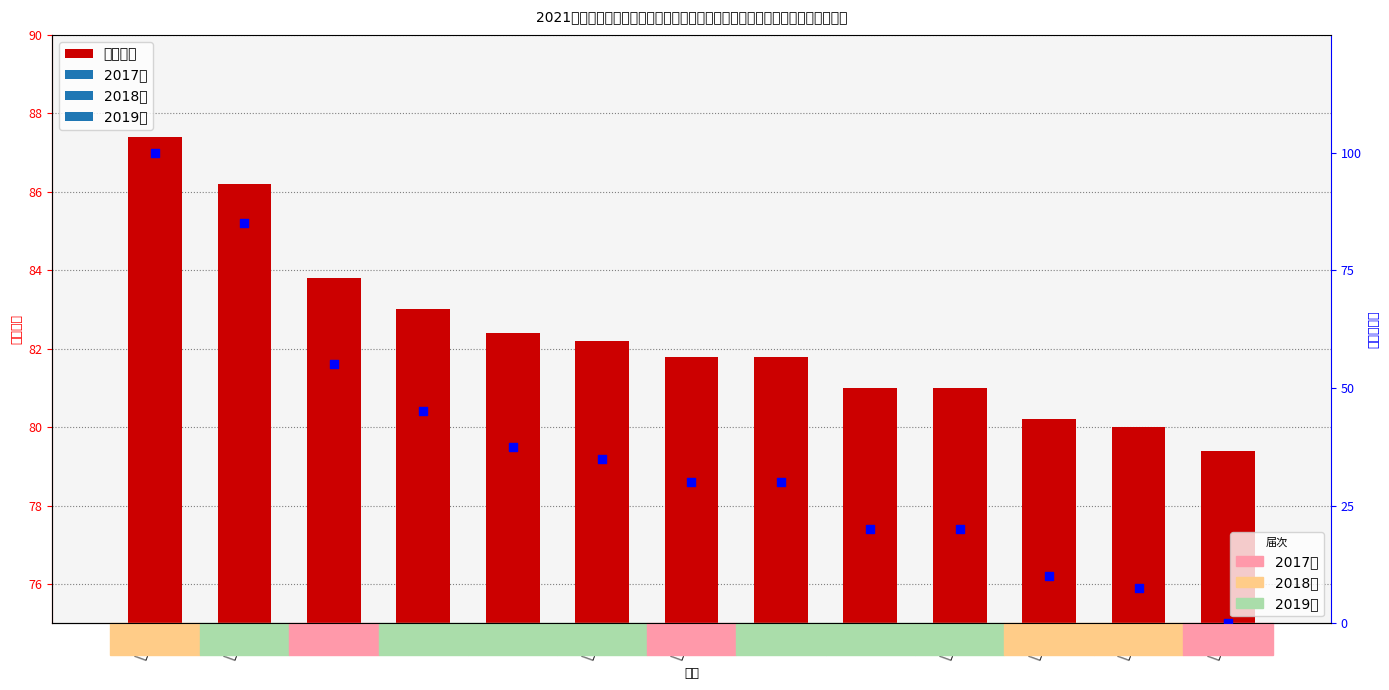

At how many categories does at least one series exceed 68?

13